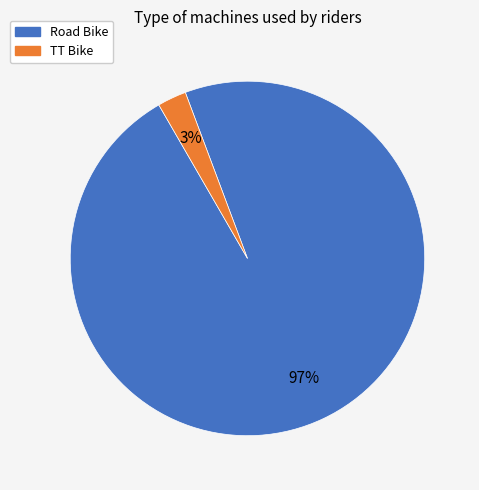

Is the sum of Road Bike and TT Bike greater than half?

Yes